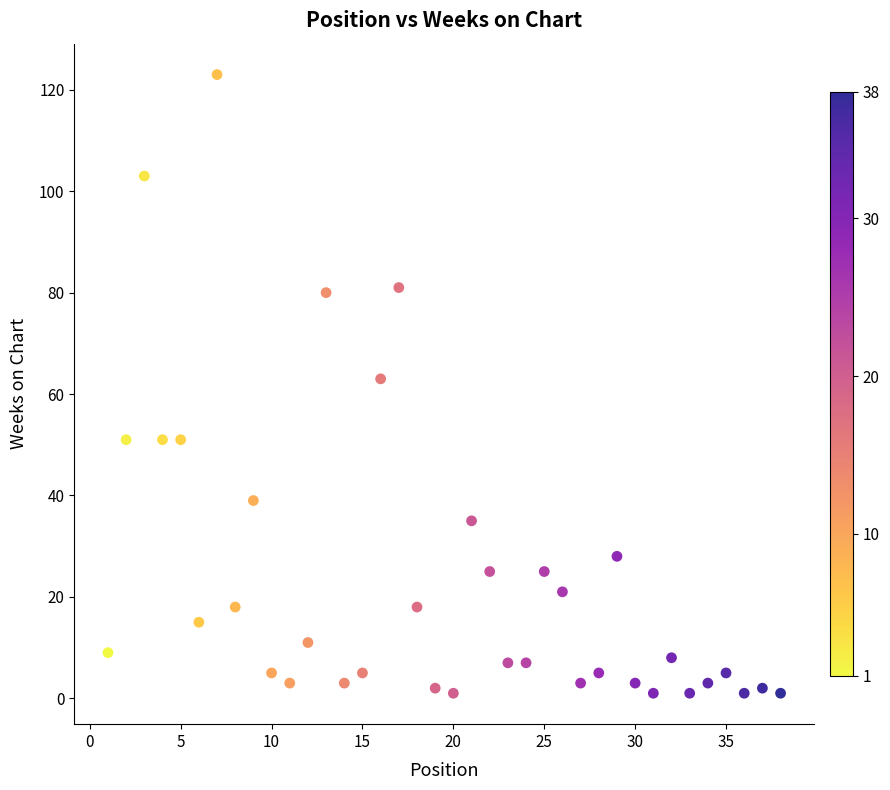

What is the range of Y values (max minus min)?

122